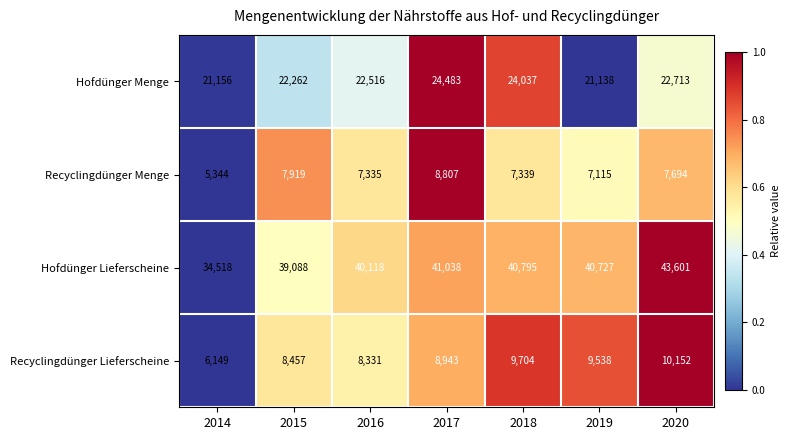

How many series are shown in this chart?

4